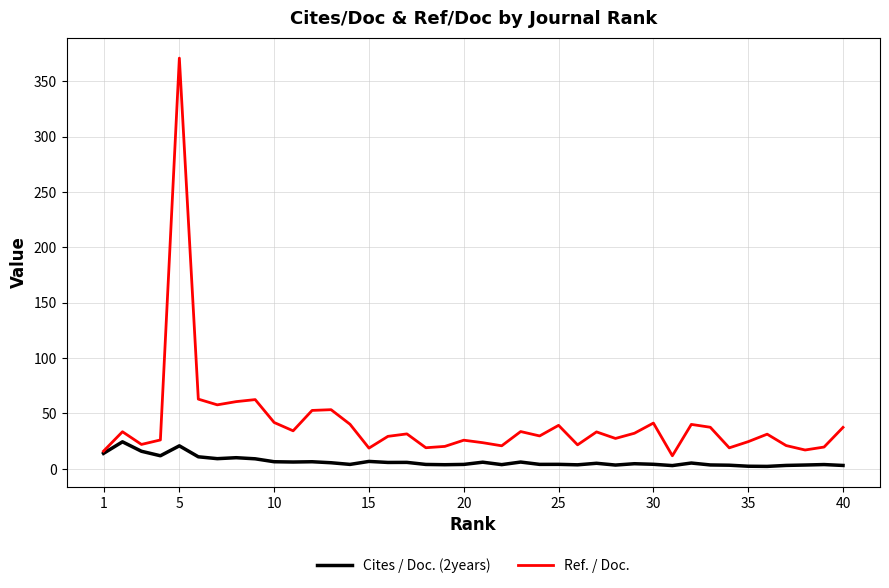

True or false: Ref. / Doc. has more than 0 interior local peaks.

True